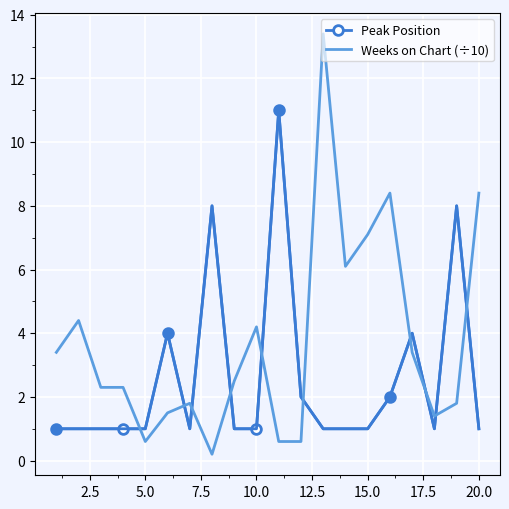

What is the maximum value for Peak Position?

11.0